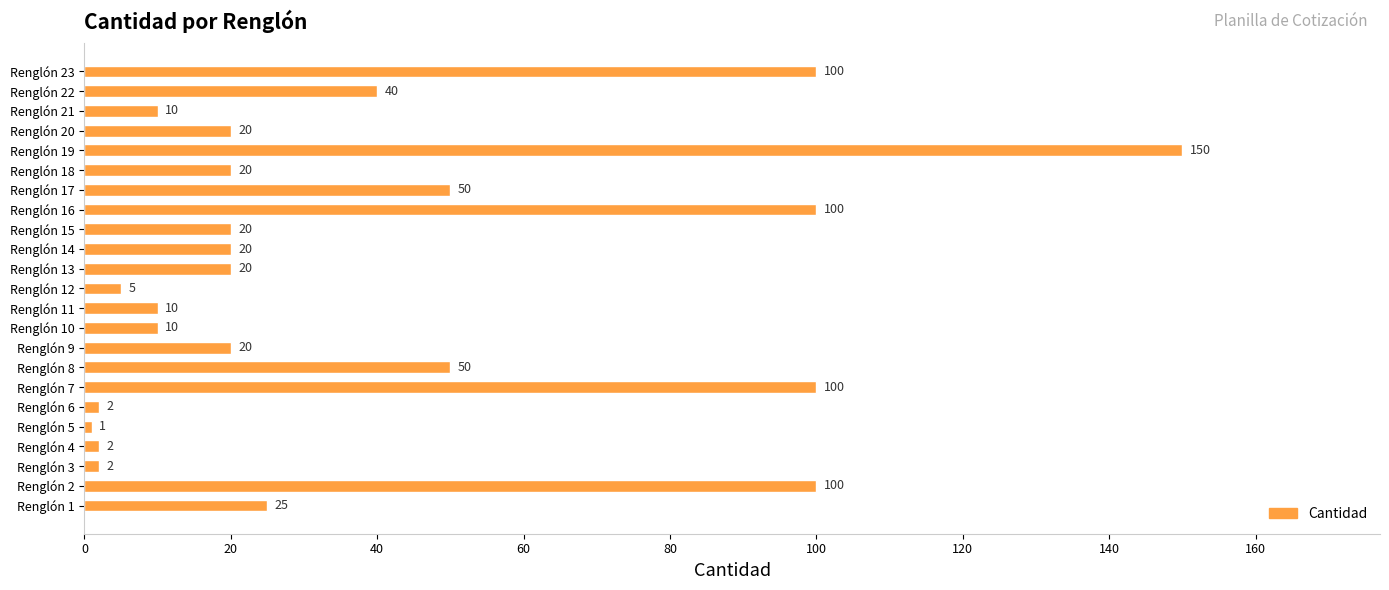

True or false: the data shows 100 at Renglón 23.

True